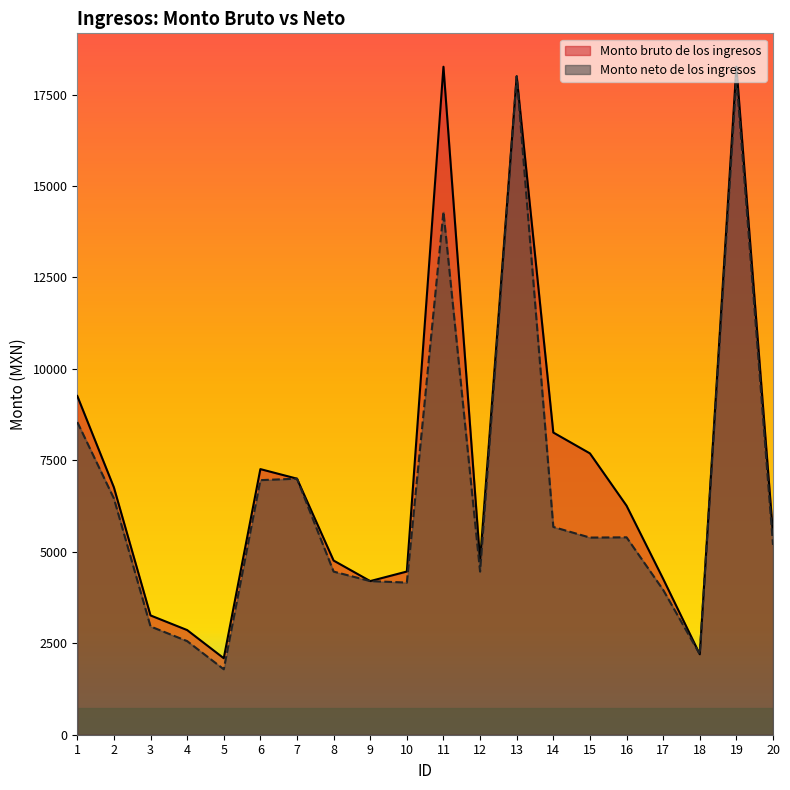

What is the smallest value displayed?

1789.5